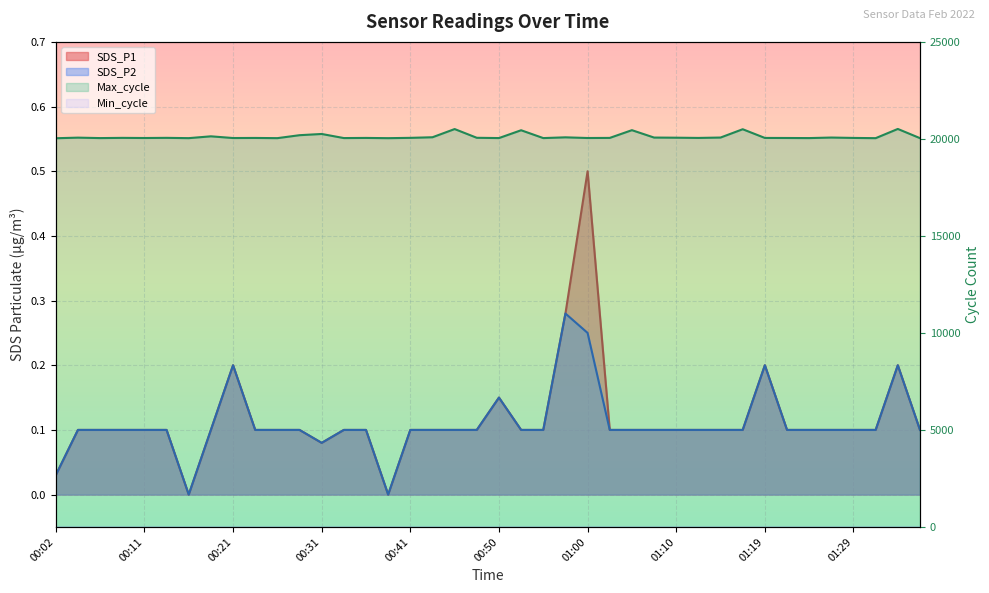

True or false: SDS_P1 and Max_cycle cross at least once.

False